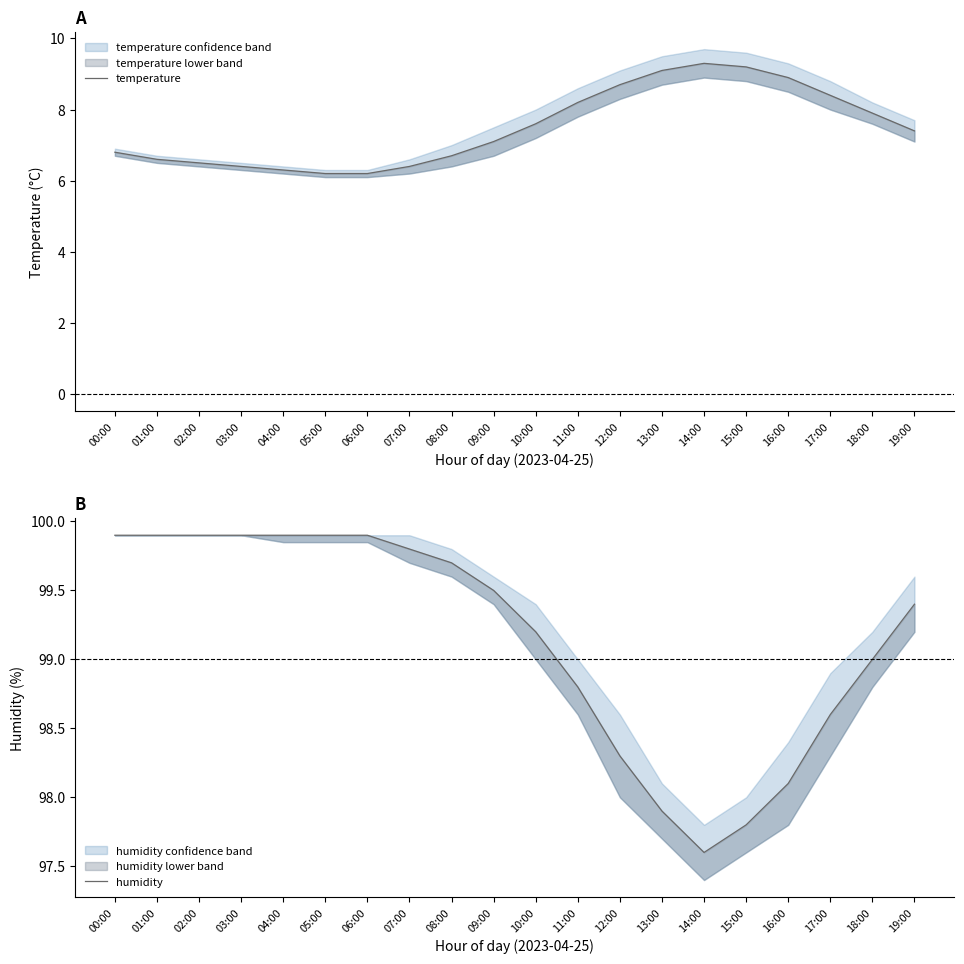

Does the chart display data point markers on the line(s)?

No